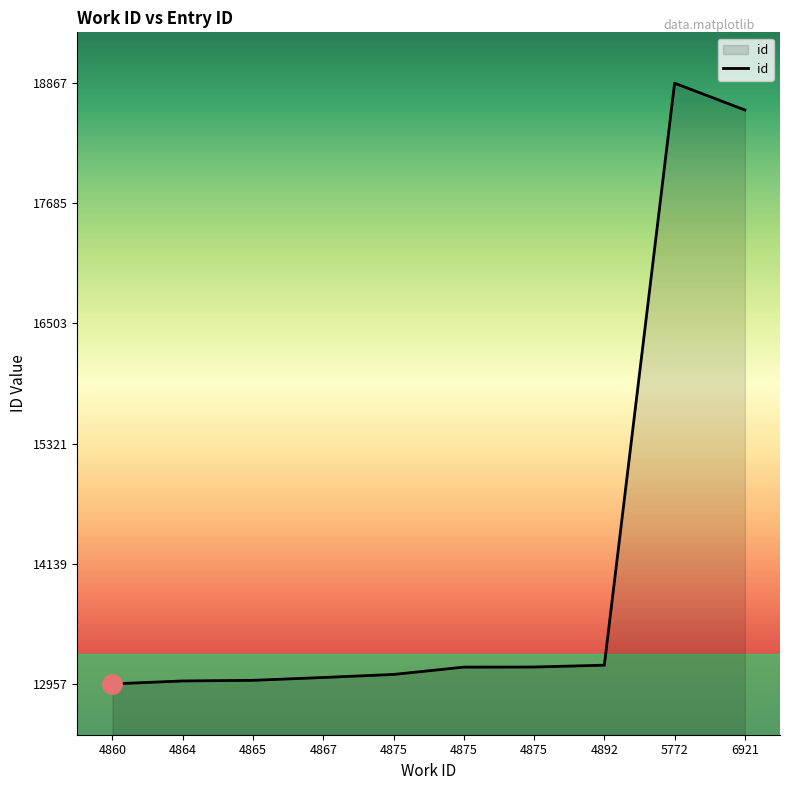

List the labels in order of value, smallest first.

4860, 4864, 4865, 4867, 4875, 4875, 4875, 4892, 6921, 5772